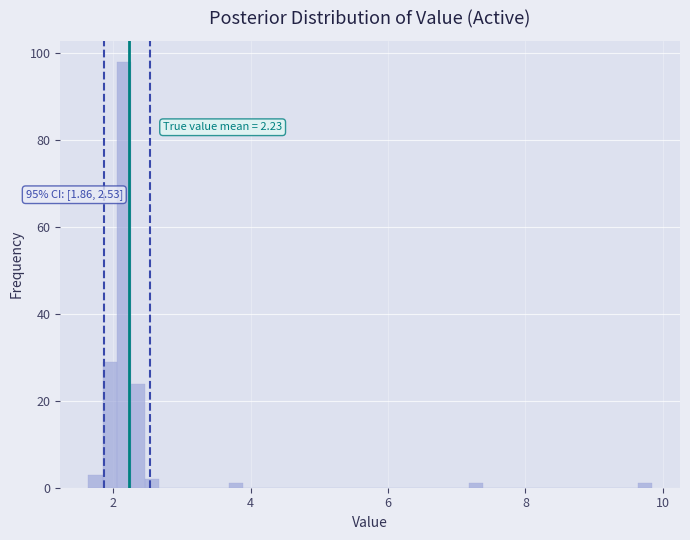

Read against the x-axis, roughly where is the centre of the tallest bar?

2.2